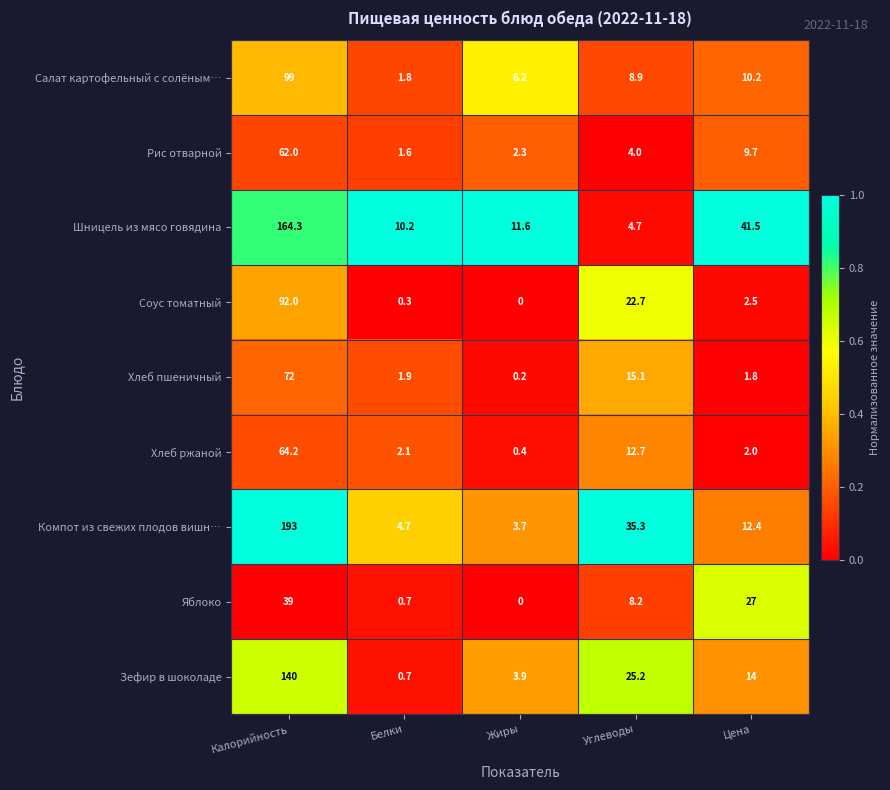

List the series in order of their peak value, lowest first.

Яблоко, Рис отварной, Хлеб ржаной, Хлеб пшеничный, Соус томатный, Салат картофельный с солёным…, Зефир в шоколаде, Шницель из мясо говядина, Компот из свежих плодов вишн…